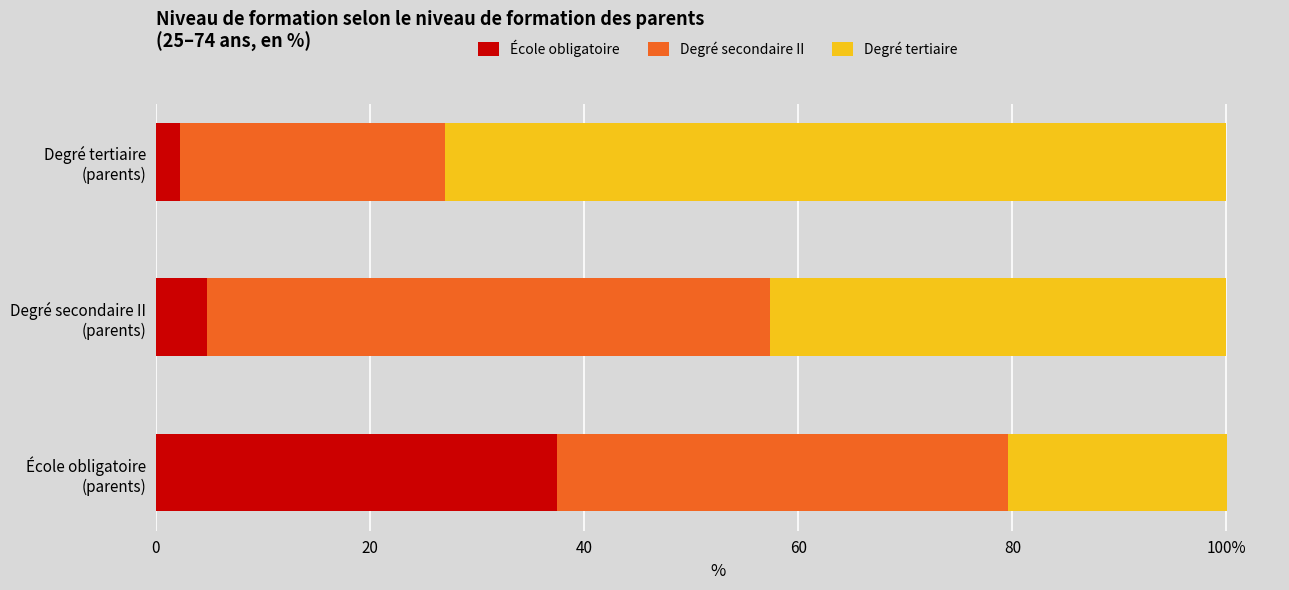

What are all the series names shown in the legend?

École obligatoire, Degré secondaire II, Degré tertiaire